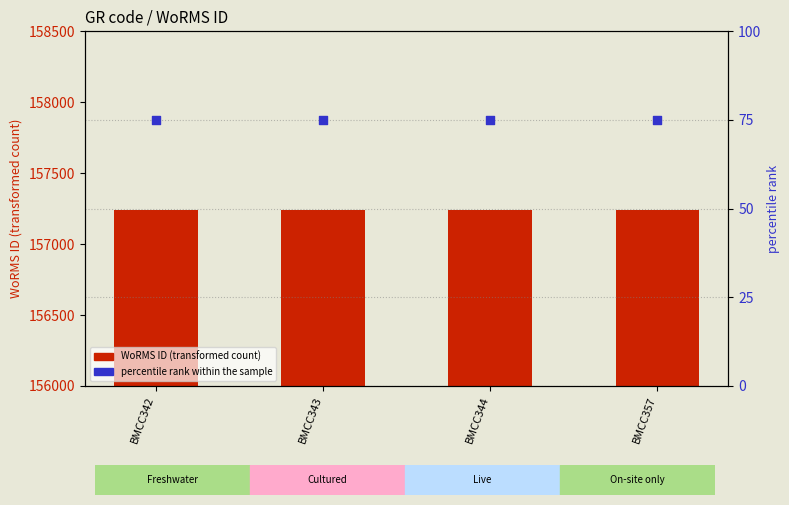

At which category is the sum across all series the highest?

BMCC342